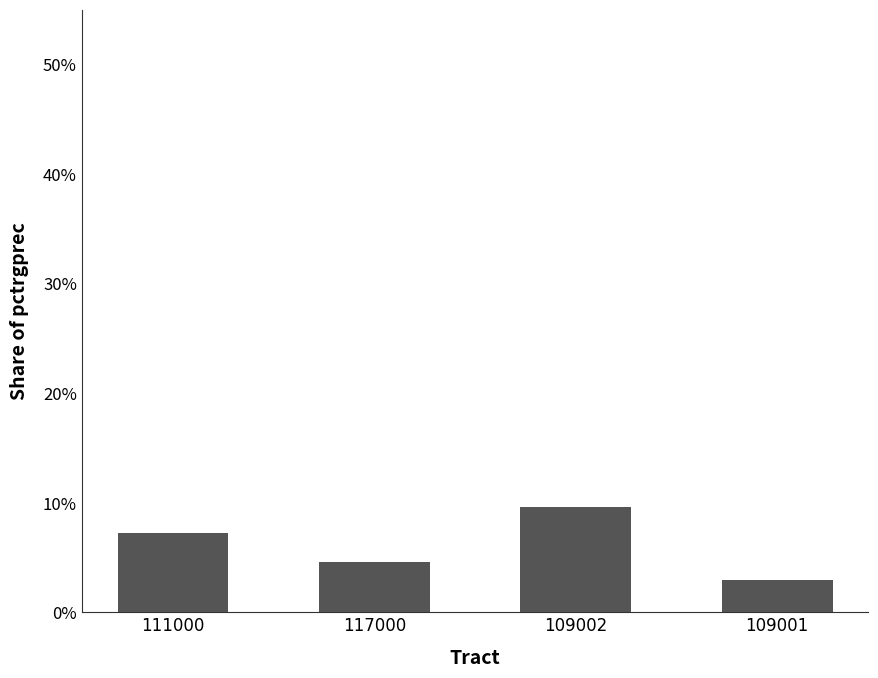

Reading left to right, transcribe all the data shown in this chart.

7.3	4.6	9.6	3.0